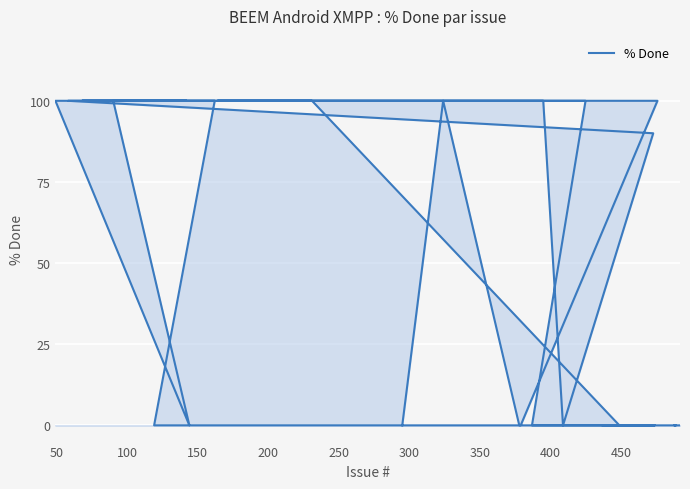

How many distinct data groups are displayed?

1